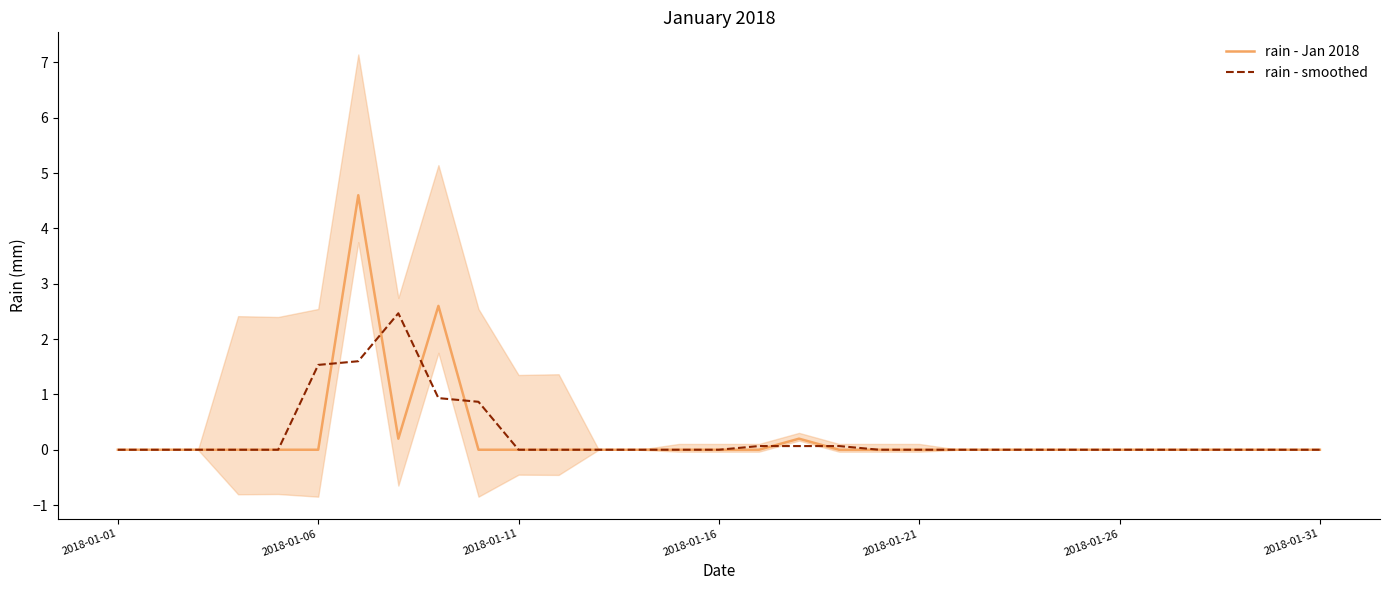

The value of rain - Jan 2018 at 2018-01-26 is 0.0. True or false?

True